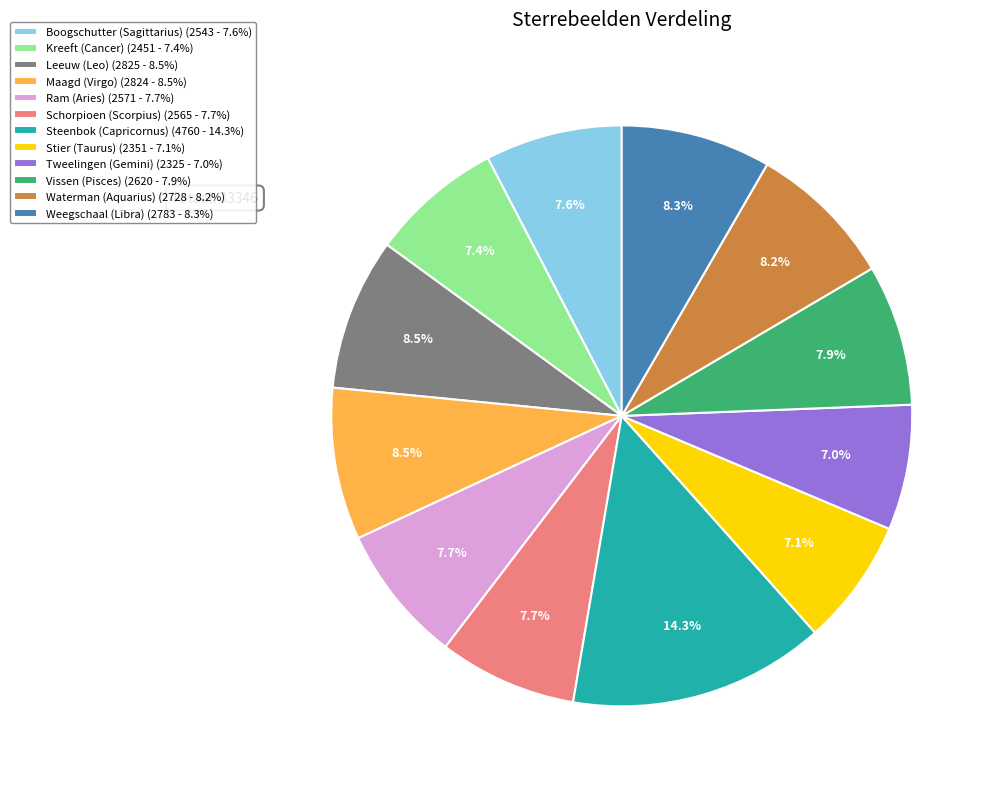

To the nearest percent, what is the average slice percentage?

8%